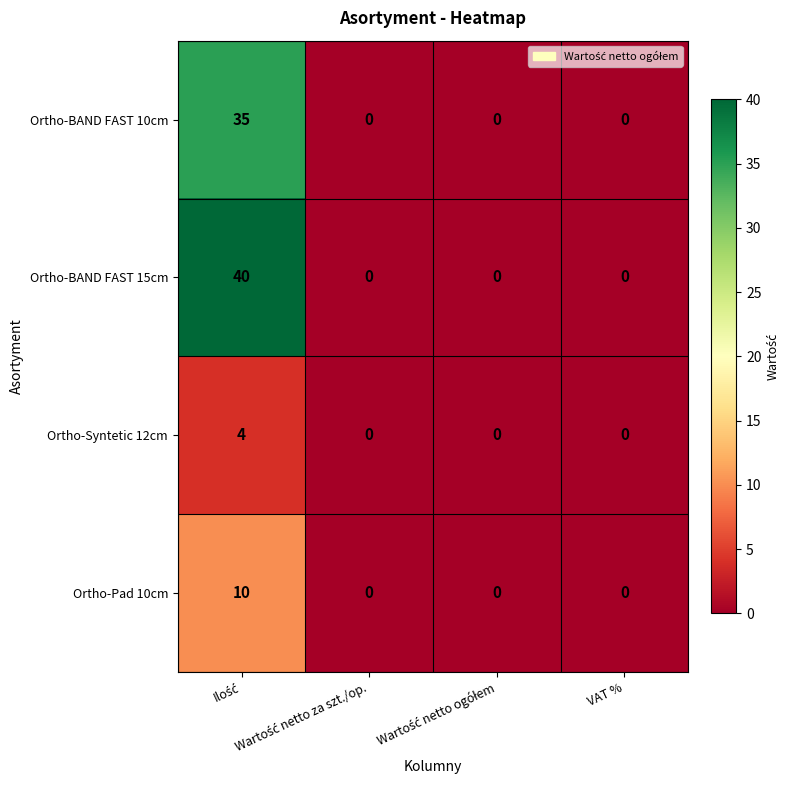

Count the Ortho-Syntetic 12cm values in the range 0 to 4.

4